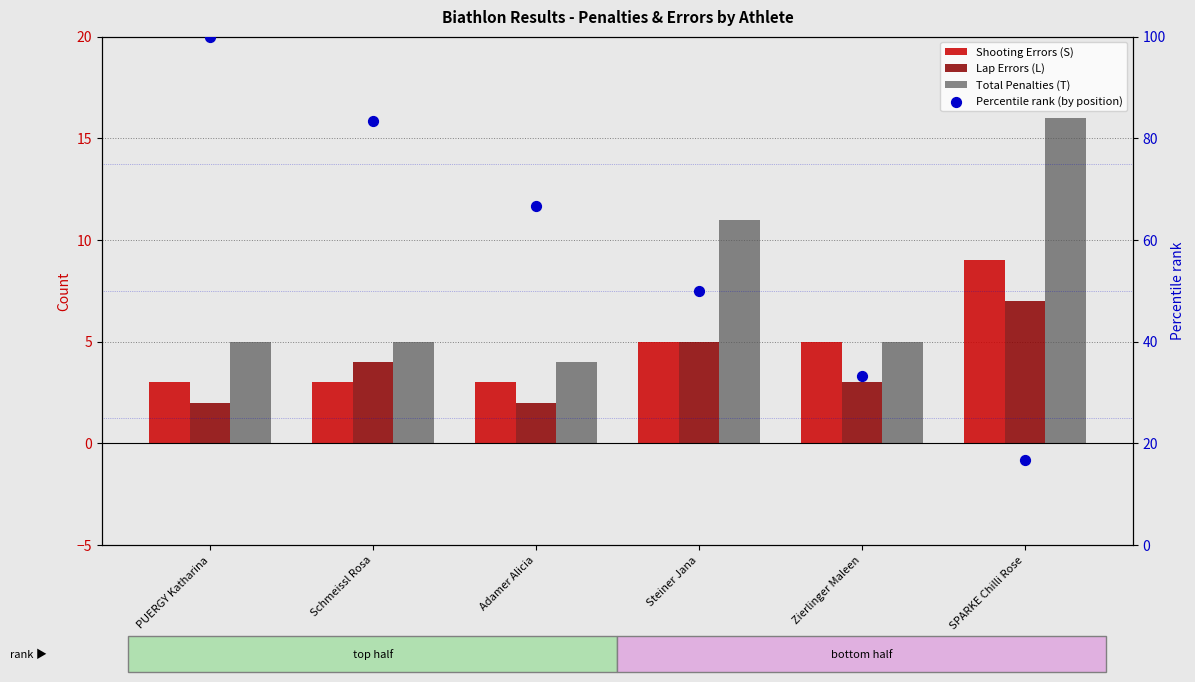

Which series has the largest total across all categories?

Percentile rank (by position)